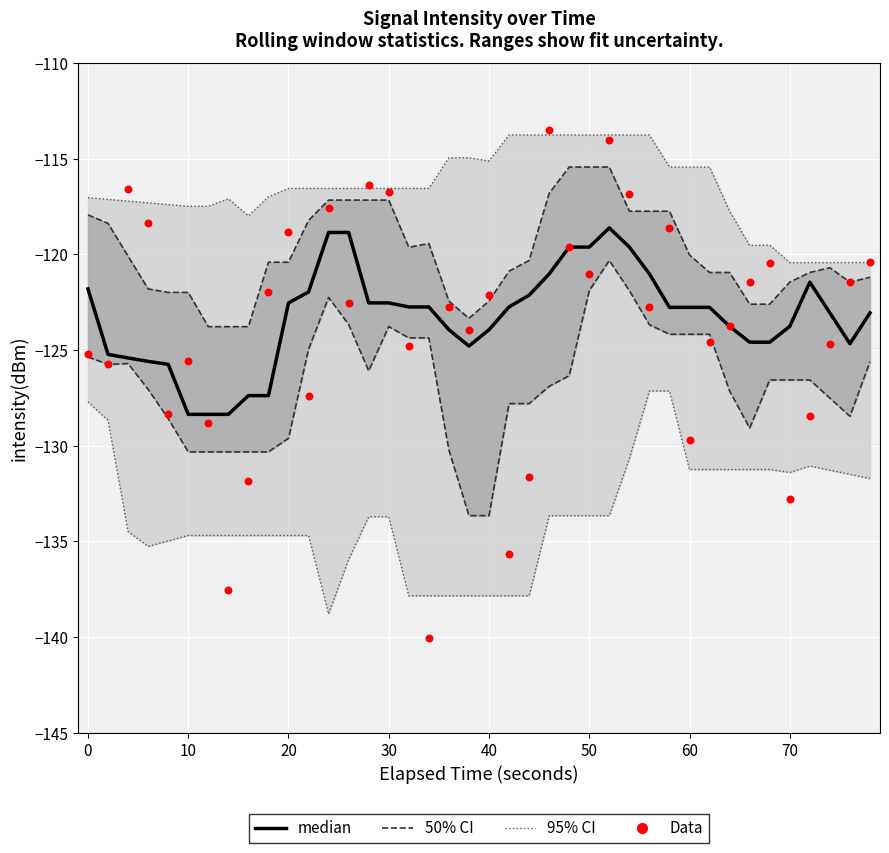

Which series has the largest Y range (max minus min)?

Data